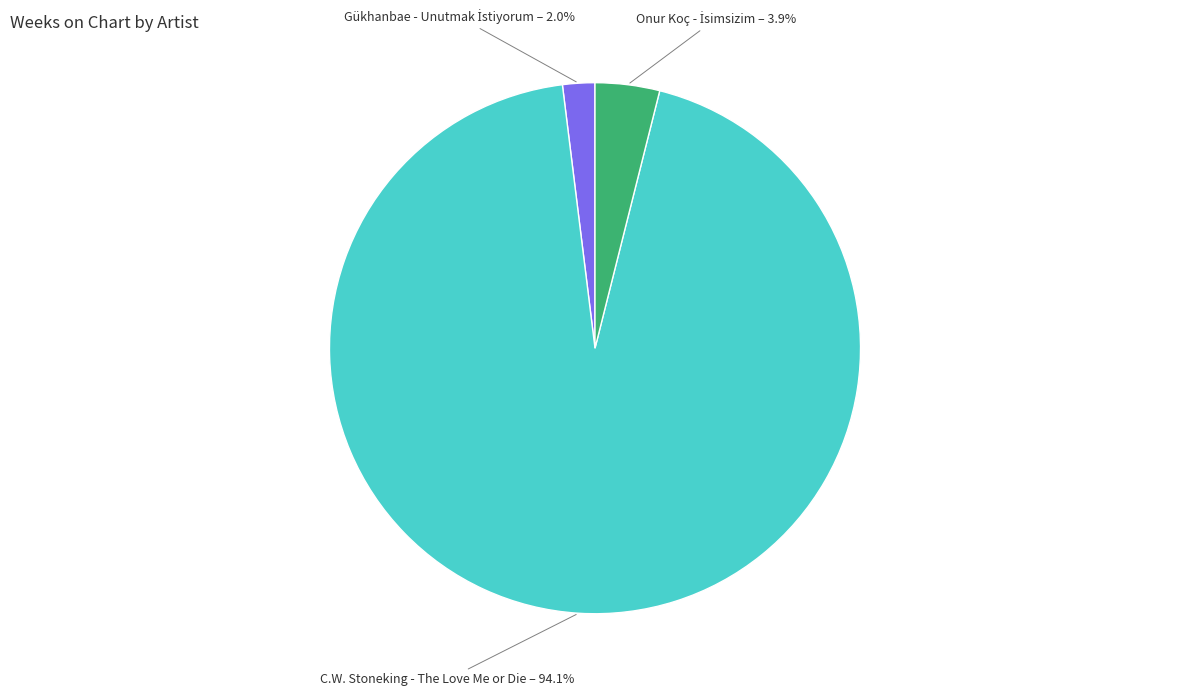

To the nearest percent, what is the average slice percentage?

33%